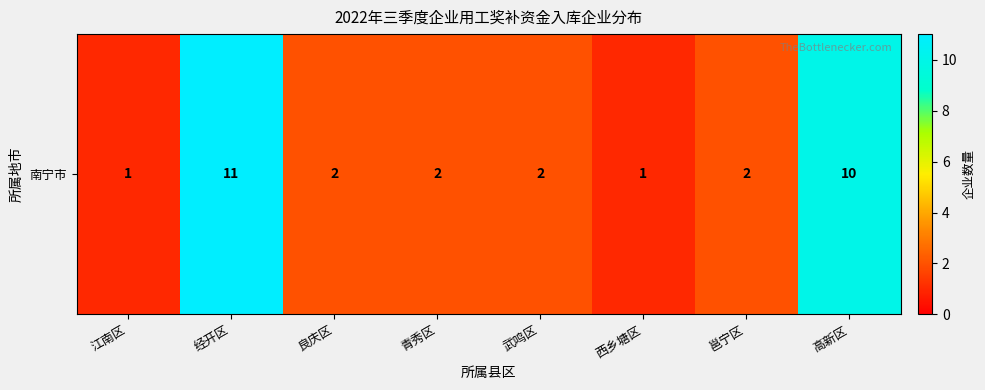

At which category does the chart reach its peak across all series?

经开区